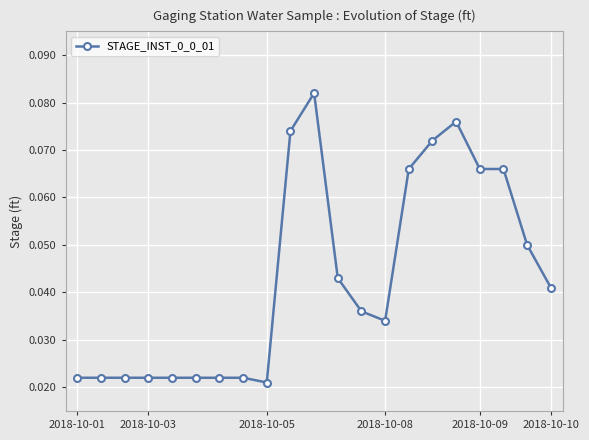

Count the values in the range 0 to 1.

21